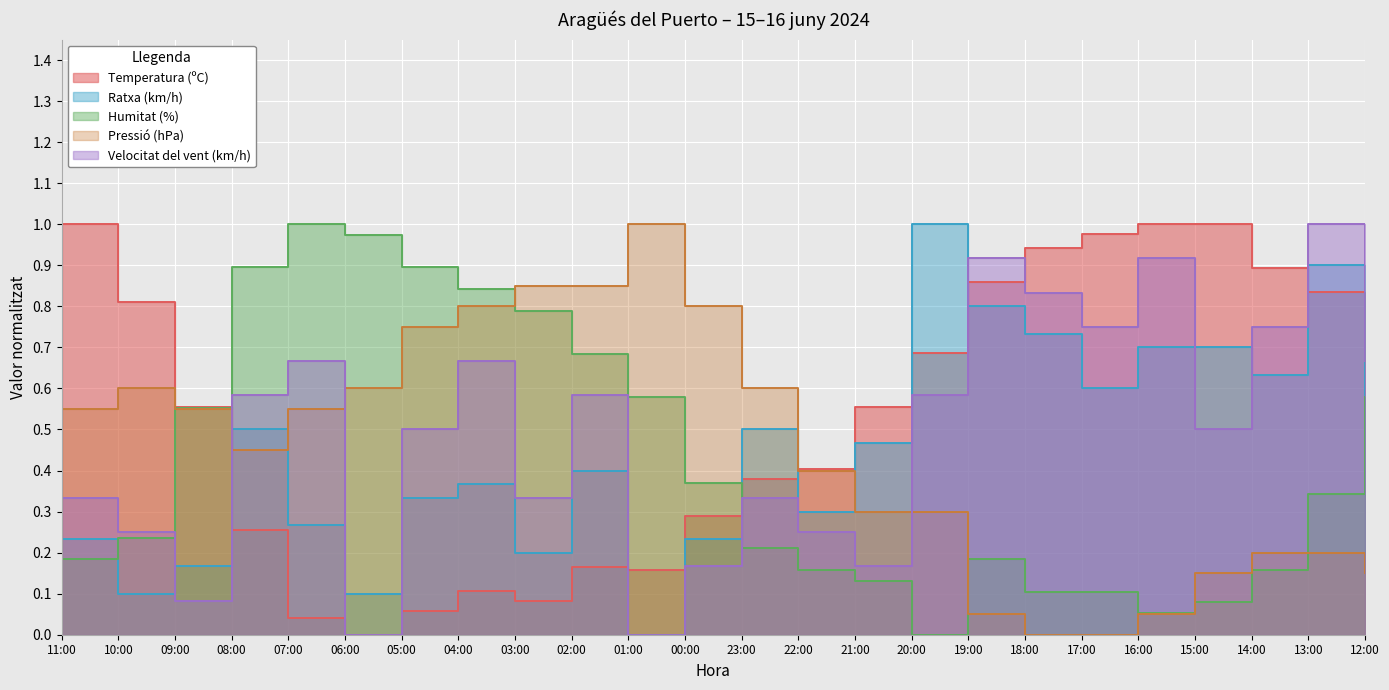

How many positive values does the Velocitat del vent (km/h) series have?

22